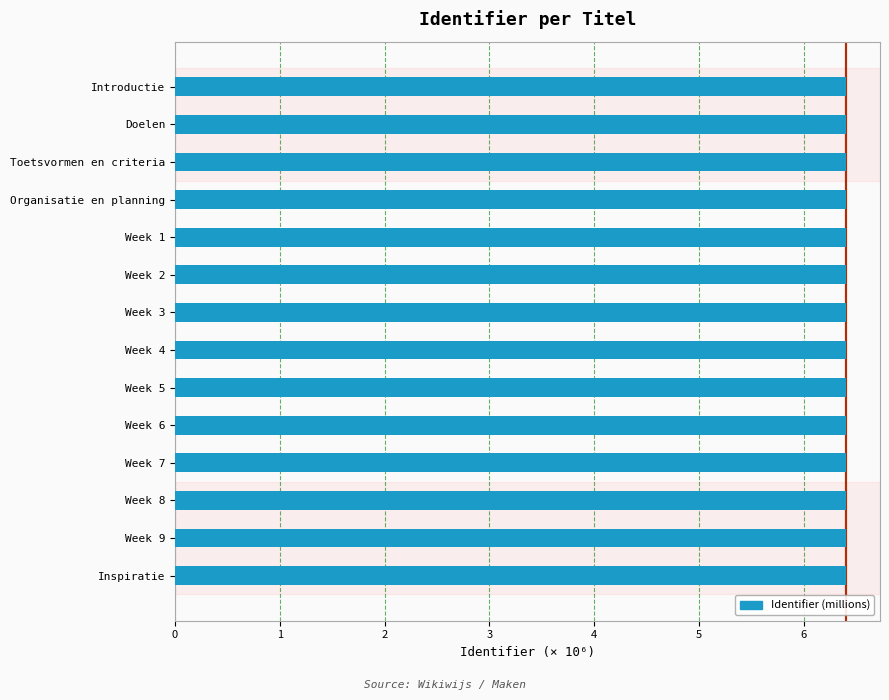

What is the average value?

6.4